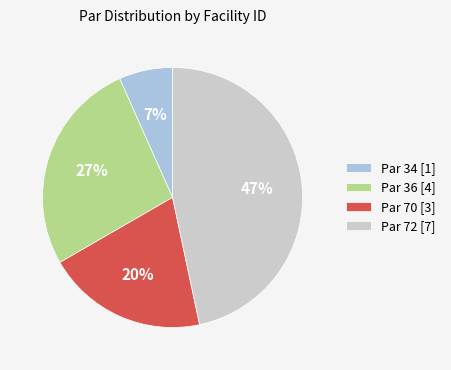

To the nearest percent, what portion does Par 70 [3] represent?

20%